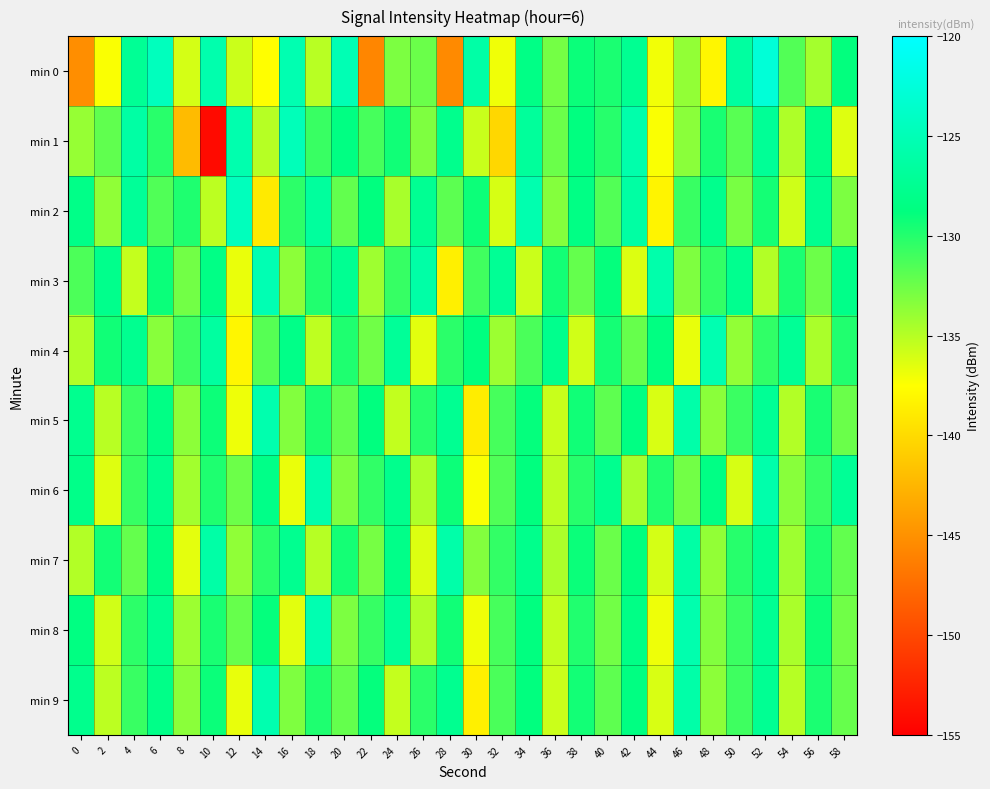

Reading left to right, transcribe all the data shown in this chart.

min 0: 0=-145.2	2=-137.3	4=-127.3	6=-124.5	8=-136.0	10=-125.6	12=-135.7	14=-137.6	16=-125.3	18=-135.1	20=-125.1	22=-145.8	24=-133.1	26=-132.4	28=-145.5	30=-126.1	32=-137.0	34=-128.3	36=-132.7	38=-129.1	40=-129.7	42=-127.5	44=-137.1	46=-133.8	48=-138.1	50=-126.5	52=-122.8	54=-131.6	56=-134.4	58=-128.9
min 1: 0=-133.9	2=-132.1	4=-126.2	6=-130.2	8=-142.1	10=-154.2	12=-125.5	14=-135.0	16=-124.8	18=-130.7	20=-128.5	22=-131.2	24=-129.3	26=-133.1	28=-127.8	30=-135.6	32=-140.2	34=-126.9	36=-132.4	38=-128.7	40=-130.1	42=-125.8	44=-137.3	46=-133.5	48=-129.6	50=-131.8	52=-127.2	54=-134.7	56=-128.1	58=-136.4
min 2: 0=-128.2	2=-133.7	4=-127.1	6=-131.5	8=-129.8	10=-135.2	12=-124.6	14=-138.9	16=-130.3	18=-126.7	20=-132.1	22=-128.8	24=-134.5	26=-127.4	28=-131.9	30=-129.2	32=-136.1	34=-125.5	36=-133.3	38=-128.4	40=-131.6	42=-126.3	44=-138.2	46=-130.7	48=-127.8	50=-132.9	52=-129.5	54=-135.8	56=-127.6	58=-133.0
min 3: 0=-131.4	2=-127.9	4=-135.5	6=-129.1	8=-132.7	10=-128.3	12=-136.8	14=-125.2	16=-133.6	18=-129.9	20=-127.5	22=-134.2	24=-130.6	26=-126.1	28=-138.5	30=-131.0	32=-127.3	34=-135.7	36=-129.4	38=-132.2	40=-128.9	42=-136.3	44=-125.8	46=-133.1	48=-130.5	50=-127.7	52=-134.9	54=-129.7	56=-132.5	58=-128.1
min 4: 0=-134.8	2=-129.3	4=-127.6	6=-133.4	8=-130.9	10=-126.5	12=-138.1	14=-131.7	16=-128.2	18=-135.3	20=-129.8	22=-132.6	24=-127.1	26=-136.5	28=-130.2	30=-128.7	32=-134.1	34=-131.3	36=-127.8	38=-135.9	40=-129.5	42=-132.3	44=-128.6	46=-136.7	48=-125.4	50=-133.8	52=-130.4	54=-127.2	56=-134.6	58=-129.9
min 5: 0=-127.7	2=-135.1	4=-130.8	6=-128.4	8=-133.6	10=-129.2	12=-136.9	14=-125.6	16=-133.2	18=-129.7	20=-132.1	22=-128.8	24=-135.4	26=-130.1	28=-127.5	30=-138.7	32=-131.2	34=-128.9	36=-135.6	38=-129.3	40=-132.0	42=-128.5	44=-136.2	46=-125.9	48=-133.5	50=-130.8	52=-127.3	54=-134.9	56=-129.6	58=-132.4
min 6: 0=-128.1	2=-136.4	4=-130.6	6=-127.9	8=-134.3	10=-129.8	12=-132.5	14=-128.2	16=-136.8	18=-125.7	20=-133.1	22=-130.4	24=-127.8	26=-134.7	28=-129.2	30=-137.3	32=-131.5	34=-128.8	36=-135.2	38=-130.1	40=-127.7	42=-134.5	44=-129.9	46=-132.7	48=-128.4	50=-136.1	52=-125.8	54=-133.4	56=-130.7	58=-127.2
min 7: 0=-134.9	2=-129.4	4=-132.2	6=-128.5	8=-136.6	10=-126.1	12=-133.7	14=-130.2	16=-127.6	18=-135.0	20=-129.5	22=-132.8	24=-128.1	26=-136.3	28=-125.9	30=-133.2	32=-130.5	34=-127.9	36=-134.6	38=-129.1	40=-132.4	42=-128.7	44=-136.0	46=-126.2	48=-133.8	50=-130.1	52=-127.5	54=-134.2	56=-129.8	58=-132.1
min 8: 0=-128.6	2=-135.9	4=-130.3	6=-127.7	8=-134.1	10=-129.6	12=-132.3	14=-128.9	16=-136.5	18=-125.4	20=-133.0	22=-130.6	24=-127.1	26=-134.8	28=-129.3	30=-137.0	32=-131.2	34=-128.7	36=-135.4	38=-129.9	40=-132.7	42=-128.3	44=-136.9	46=-125.6	48=-133.2	50=-130.8	52=-127.4	54=-134.6	56=-129.2	58=-132.6
min 9: 0=-127.8	2=-135.2	4=-130.7	6=-128.2	8=-133.5	10=-129.1	12=-136.7	14=-125.5	16=-133.1	18=-129.8	20=-132.2	22=-128.9	24=-135.5	26=-130.2	28=-127.6	30=-138.5	32=-131.3	34=-128.8	36=-135.7	38=-129.4	40=-132.0	42=-128.6	44=-136.2	46=-126.0	48=-133.6	50=-130.9	52=-127.4	54=-135.0	56=-129.7	58=-132.3